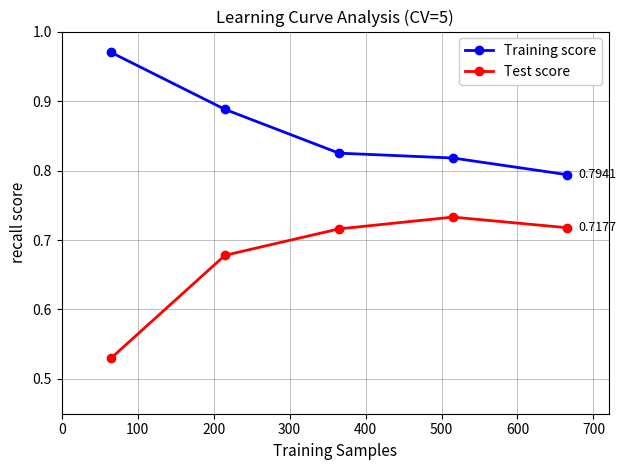

What is the sum of all Test score values?

3.4